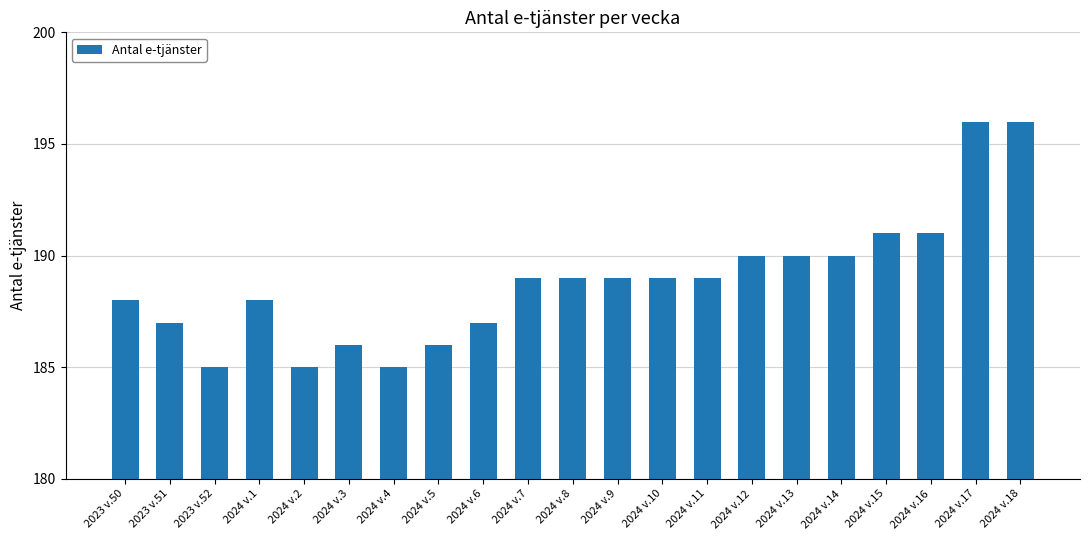

What is the label of the 9th bar from the right?

2024 v.10